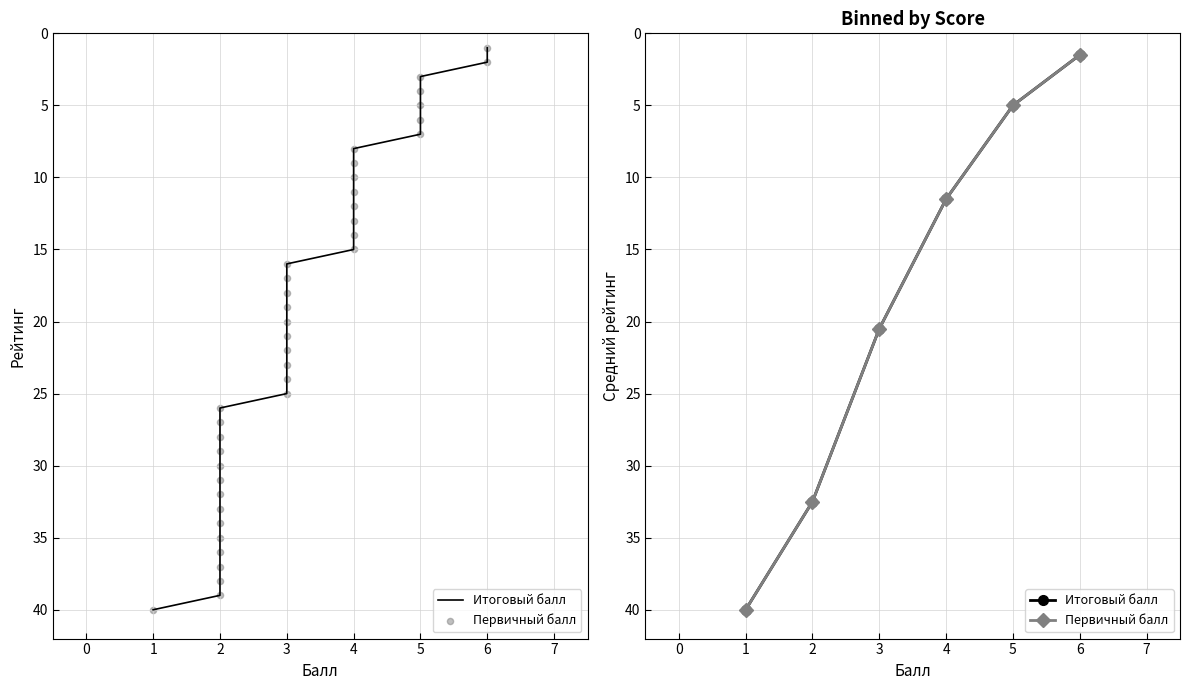

Which series reaches the minimum Y coordinate?

Итоговый балл